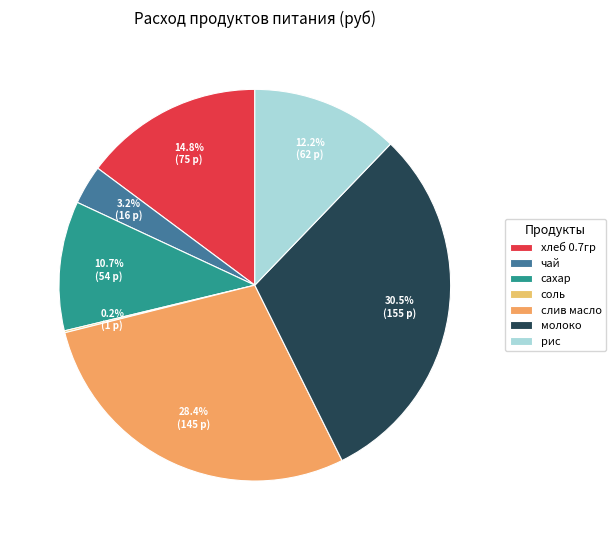

Rank the categories by value from highest to lowest.

молоко, слив масло, хлеб 0.7гр, рис, сахар, чай, соль